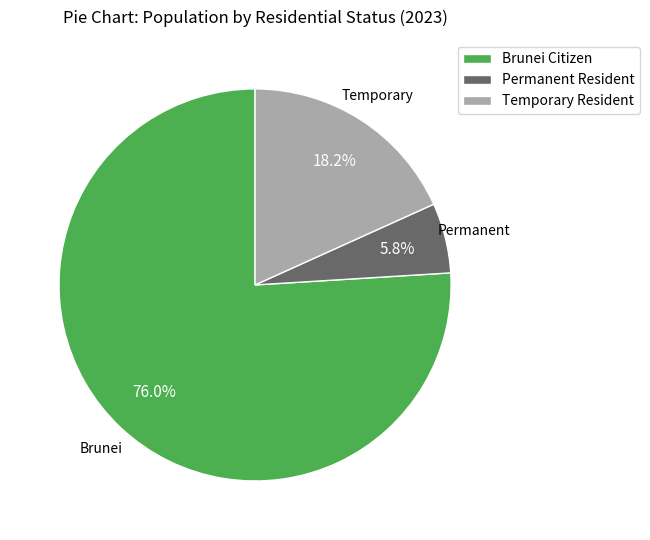

To the nearest percent, what portion does Brunei Citizen represent?

76%